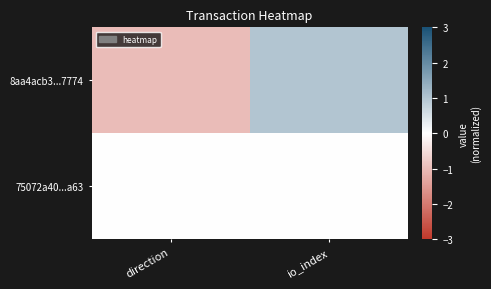

Which series has the widest spread of values?

8aa4acb3...7774